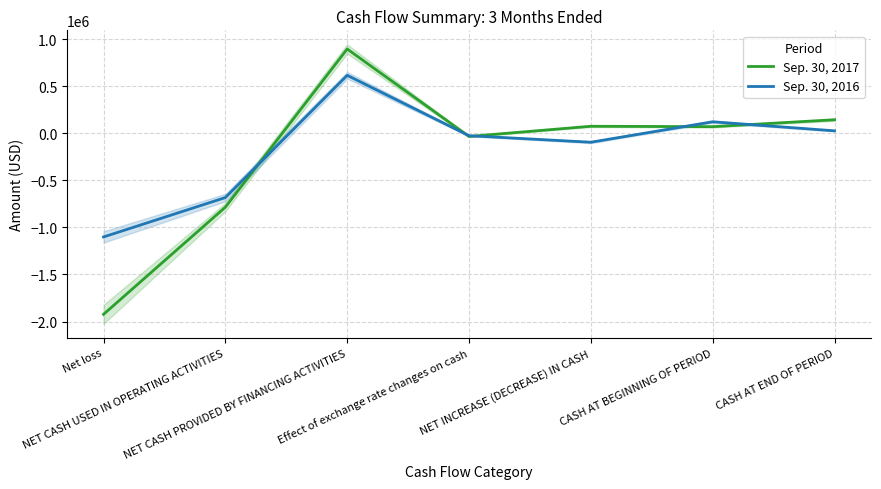

The value of Sep. 30, 2017 at Net loss is -1923743. True or false?

True